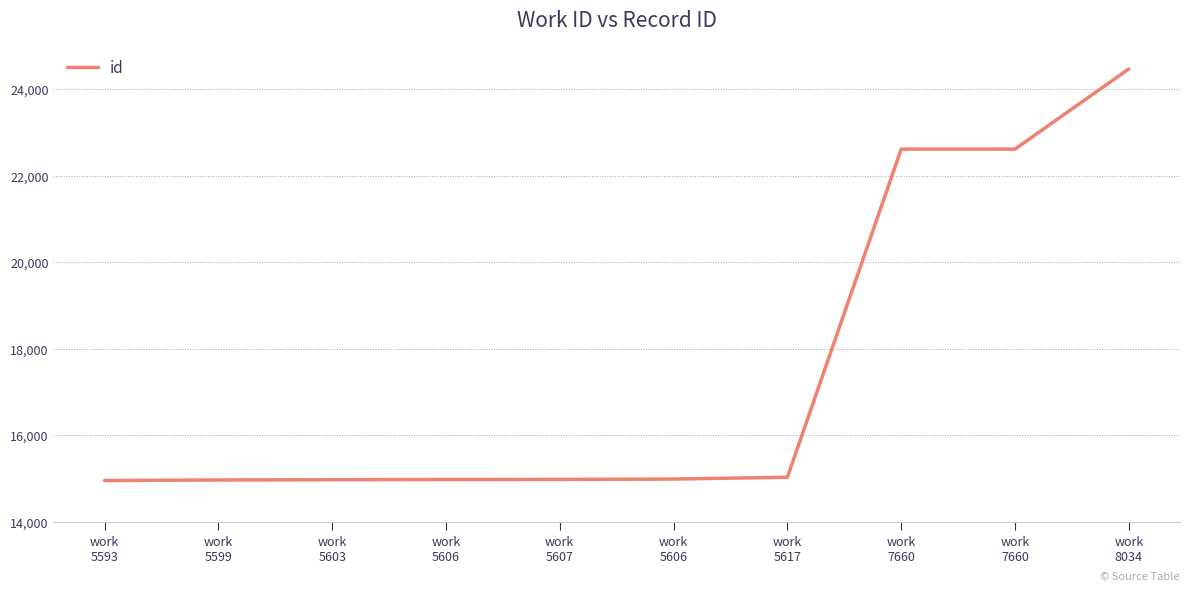

Reading left to right, list all the values displayed in this chart.

work
5593=14955	work
5599=14968	work
5603=14974	work
5606=14978	work
5607=14980	work
5606=14989	work
5617=15031	work
7660=22612	work
7660=22613	work
8034=24464